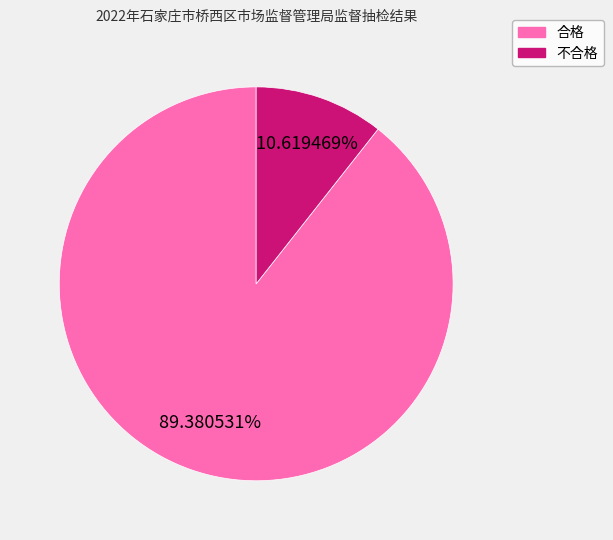

Is there any slice that represents more than half of the pie?

Yes